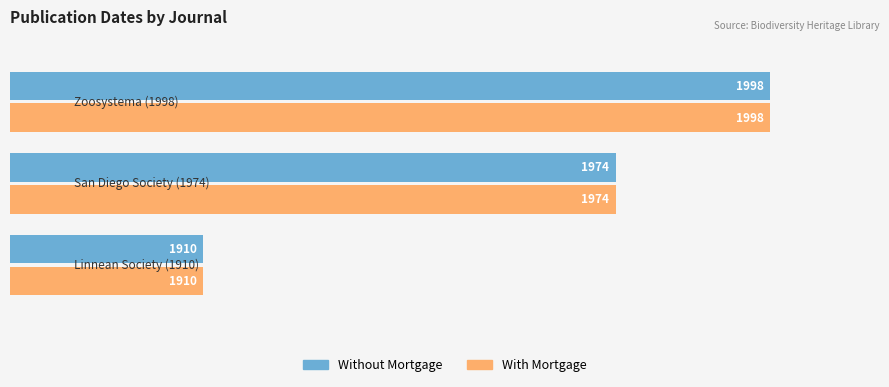

Count the Without Mortgage values in the range 1910 to 1998.

3